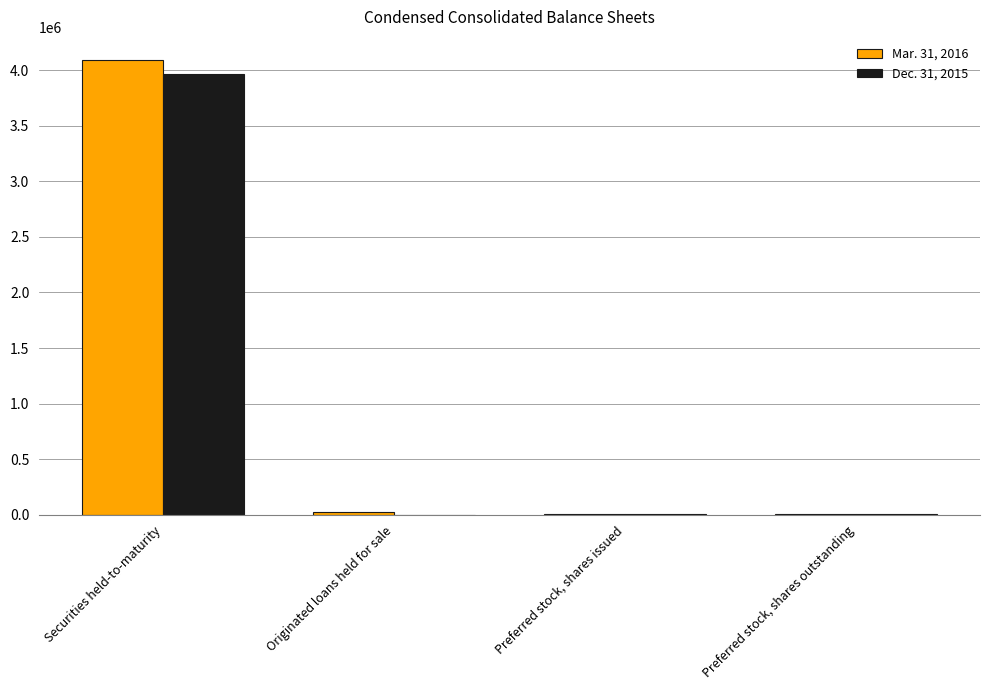

At which label does Mar. 31, 2016 first exceed 27273?

Securities held-to-maturity